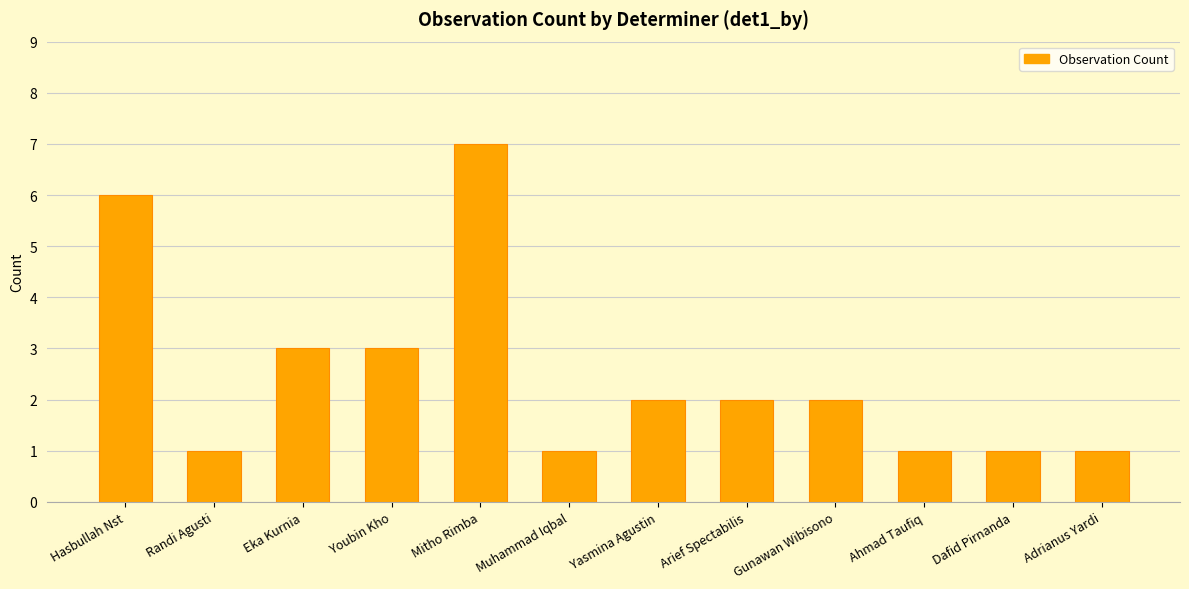

Is it true that the value at Gunawan Wibisono is 1?

False